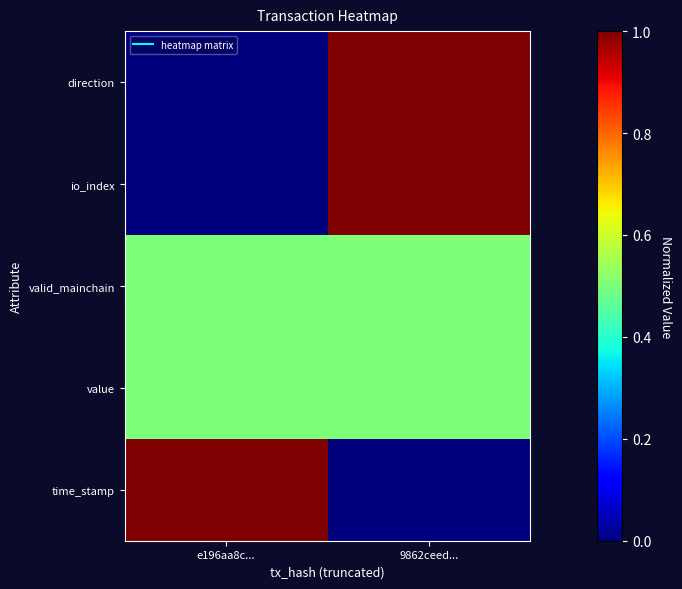

Reading left to right, list all the values displayed in this chart.

direction: e196aa8c...=0.0	9862ceed...=1.0
io_index: e196aa8c...=0.0	9862ceed...=1.0
valid_mainchain: e196aa8c...=0.5	9862ceed...=0.5
value: e196aa8c...=0.5	9862ceed...=0.5
time_stamp: e196aa8c...=1.0	9862ceed...=0.0